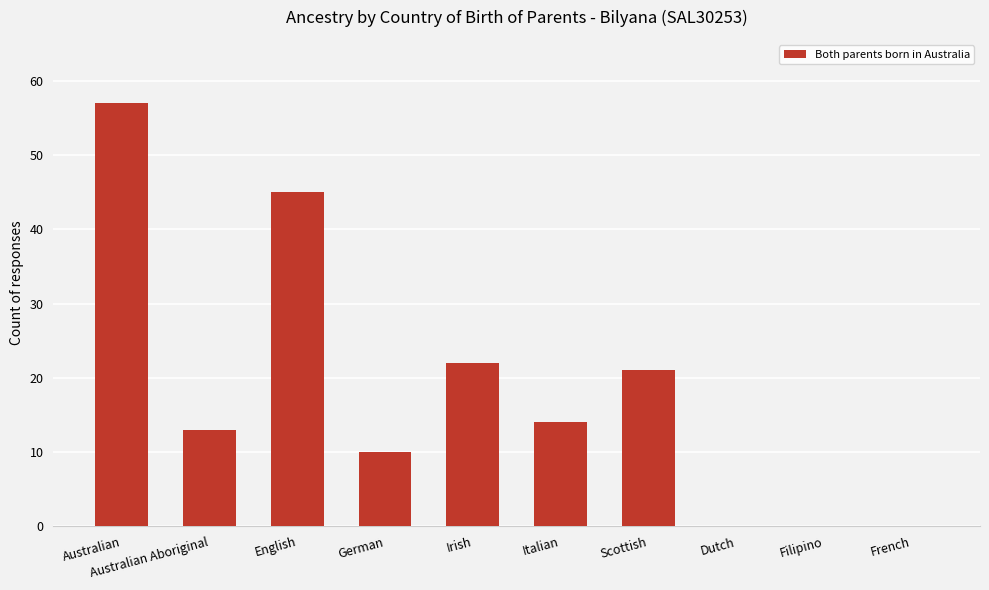

Are the bars horizontal?

No